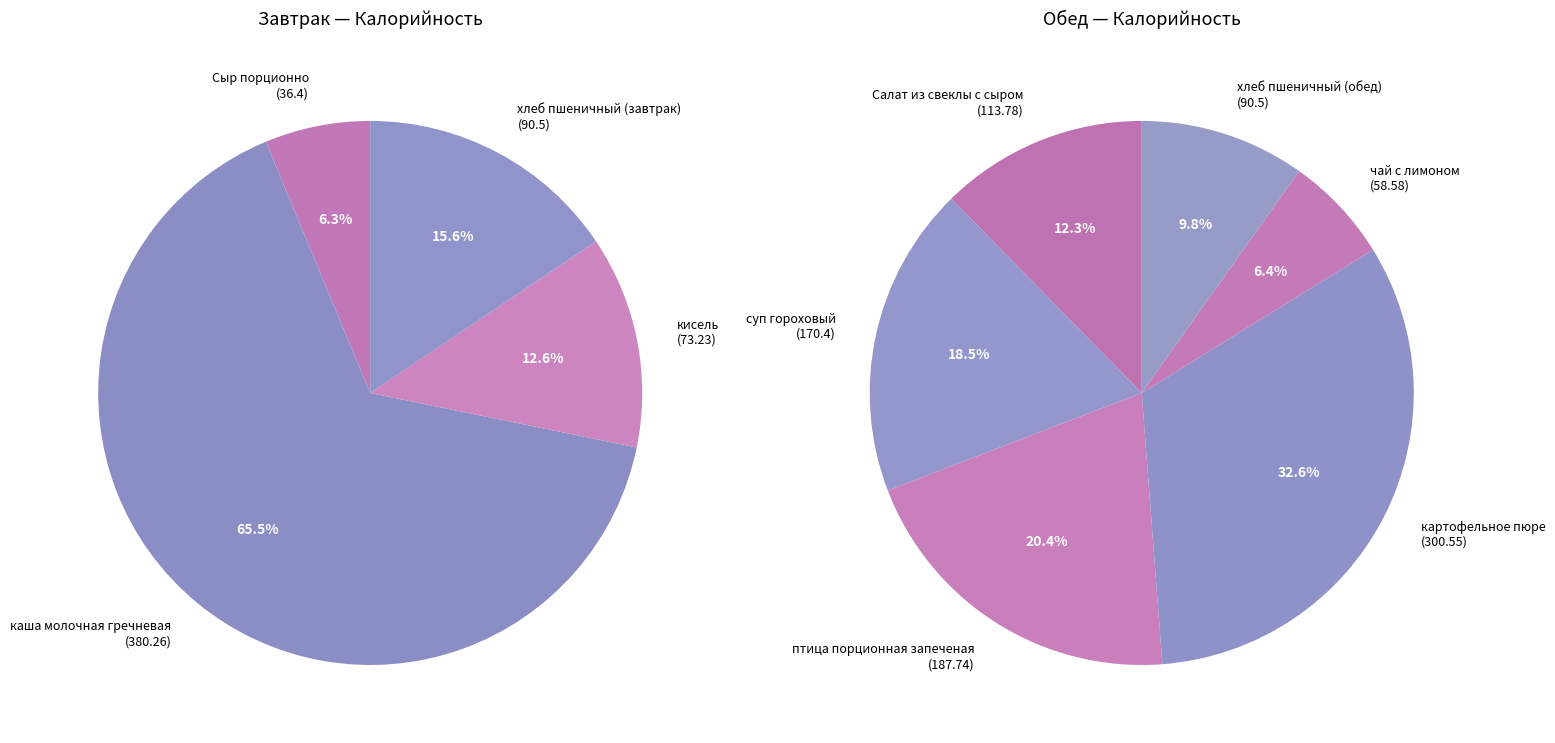

True or false: суп гороховый accounts for 17% of the total.

False